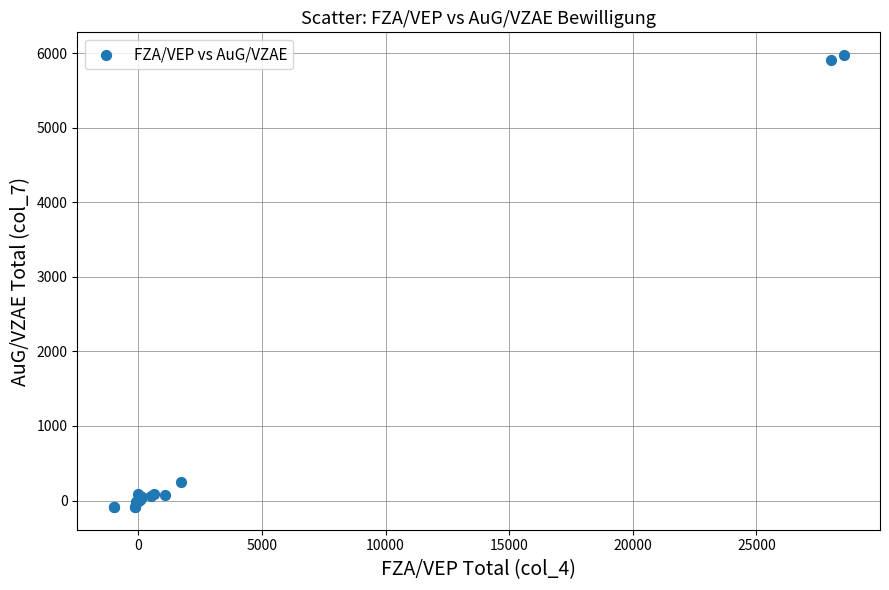

What Y value in the scatter plot is closest to 2943?

244